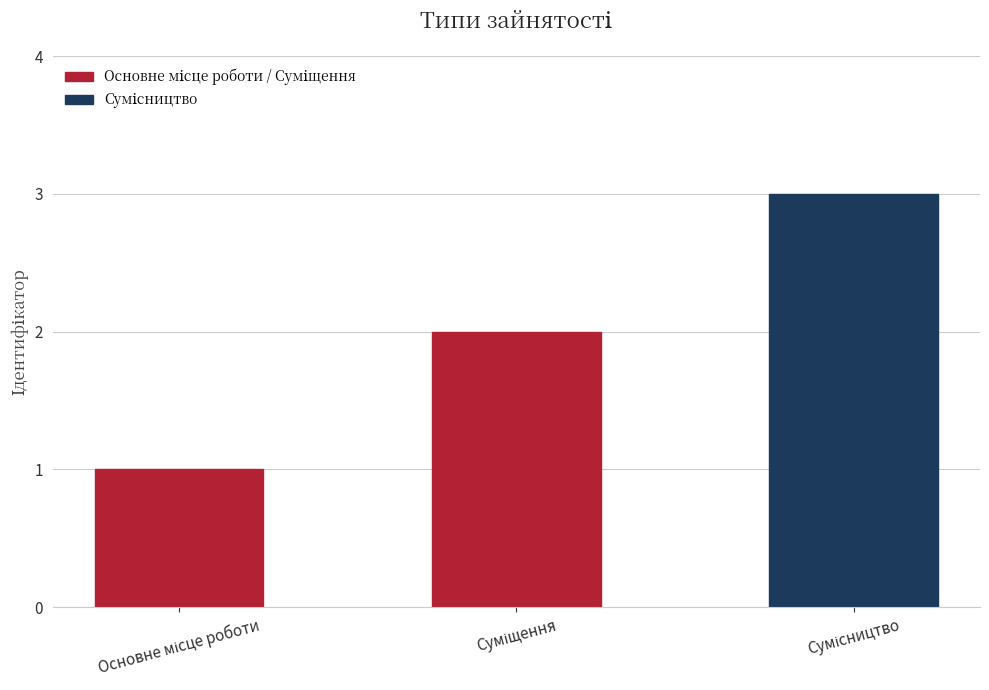

What is the maximum value shown in the chart?

3